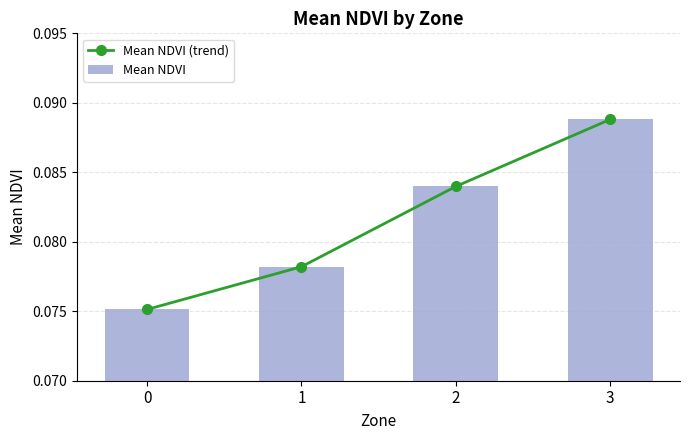

At which label does Mean NDVI reach its peak?

3